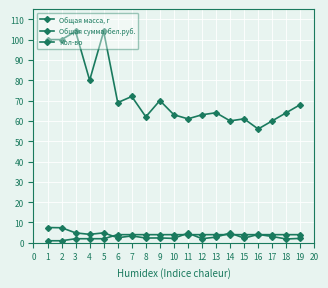

What is the maximum value for Общая сумма, бел.руб.?

7.5